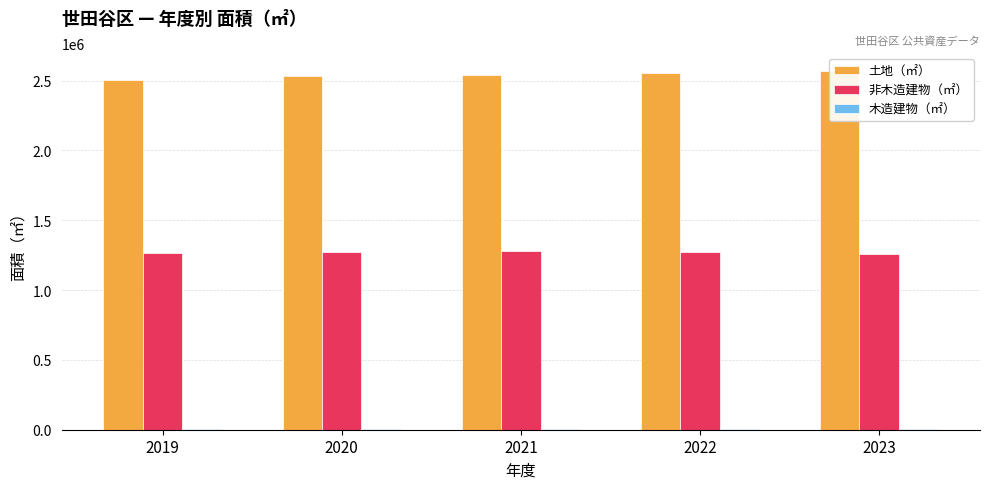

The 木造建物（㎡） series shows 4555 at 2021. True or false?

False